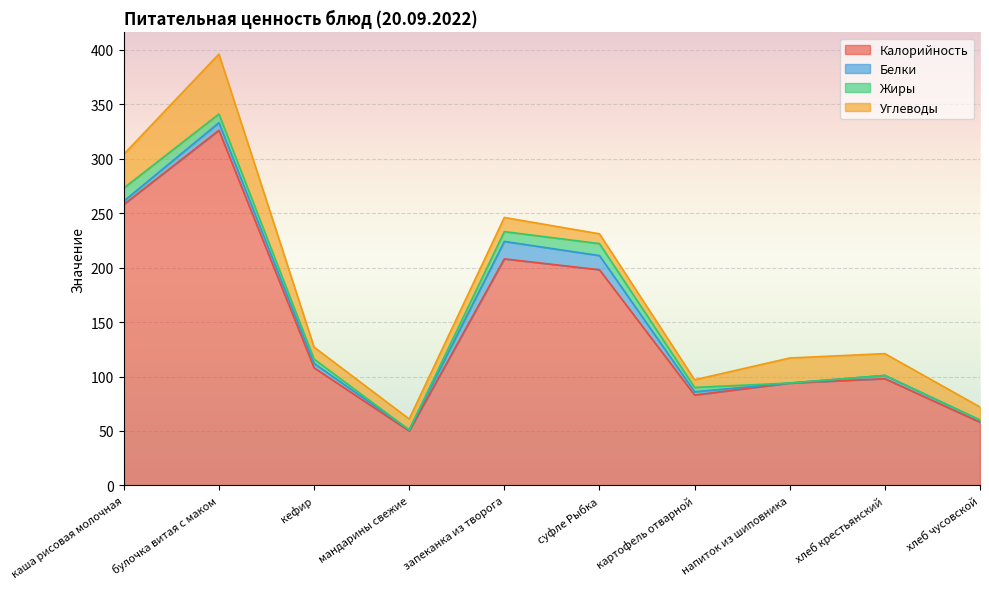

True or false: Белки and Углеводы cross at least once.

True